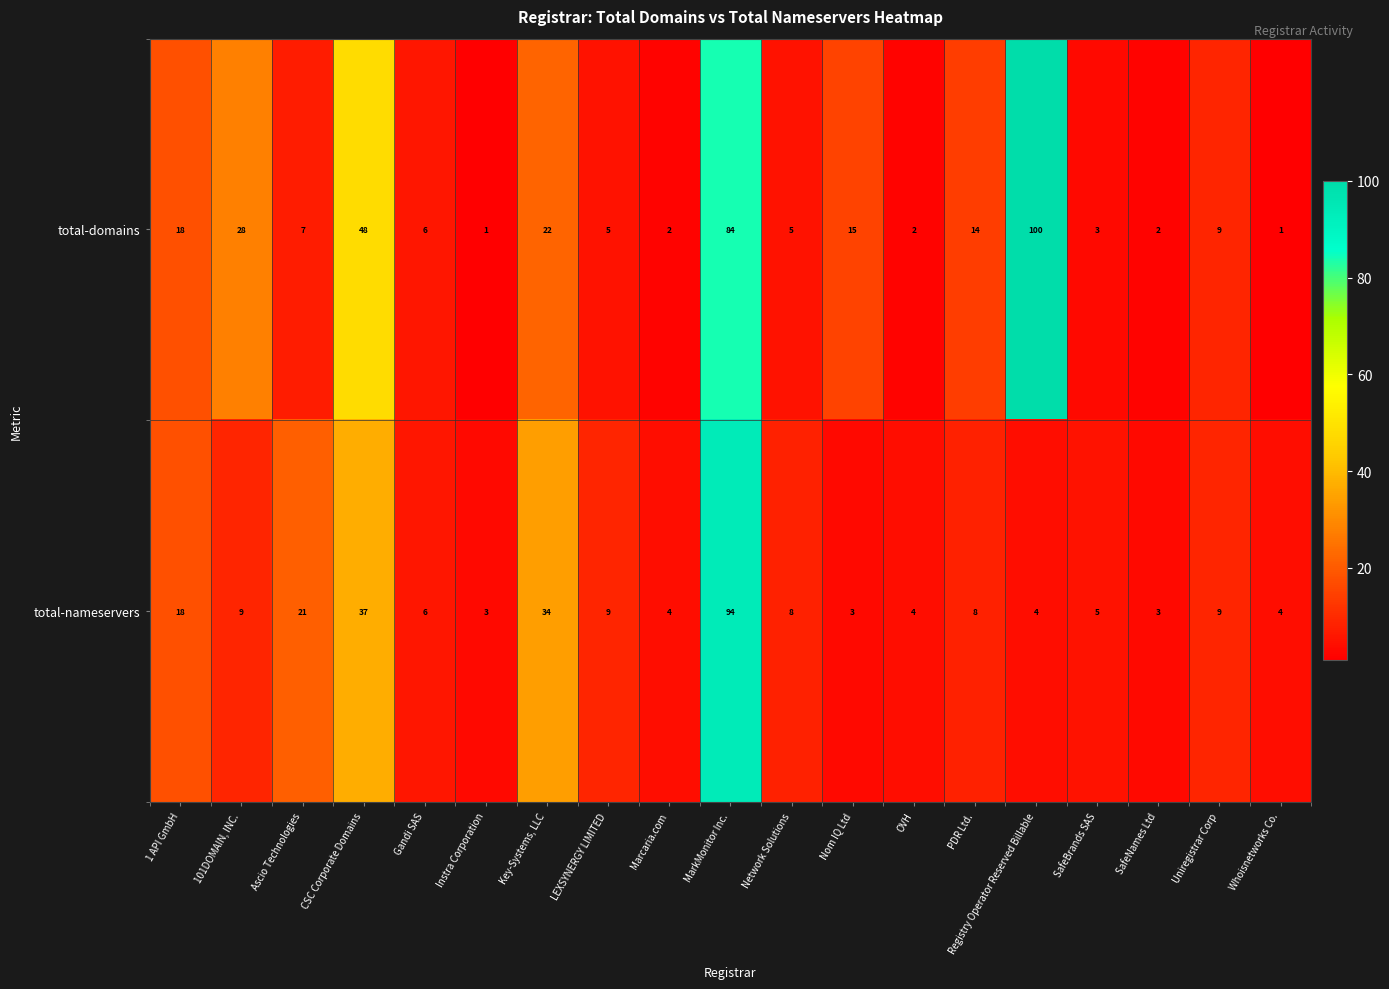

What is the maximum value for total-nameservers?

94